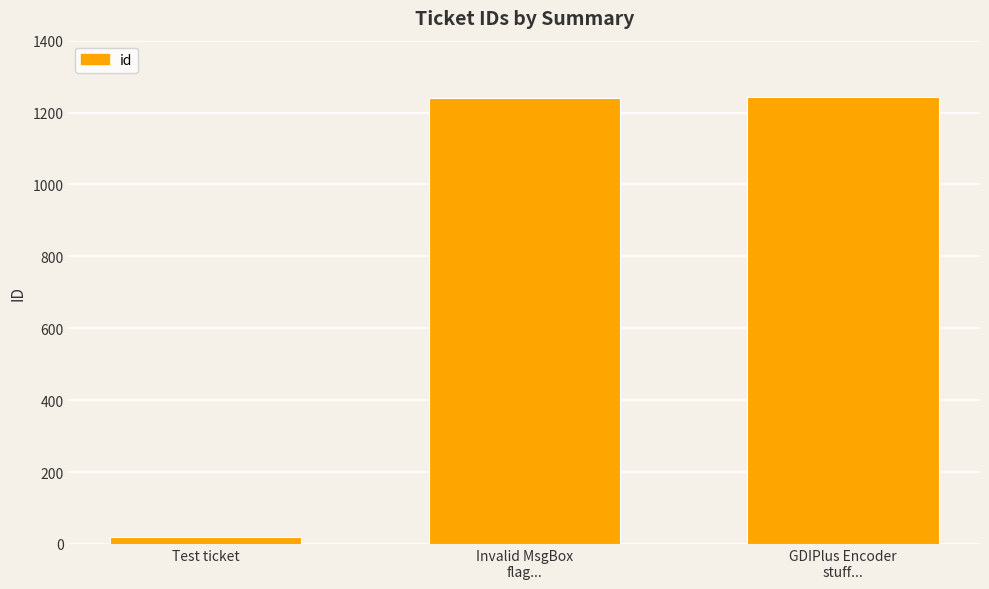

What is the greatest value displayed?

1242